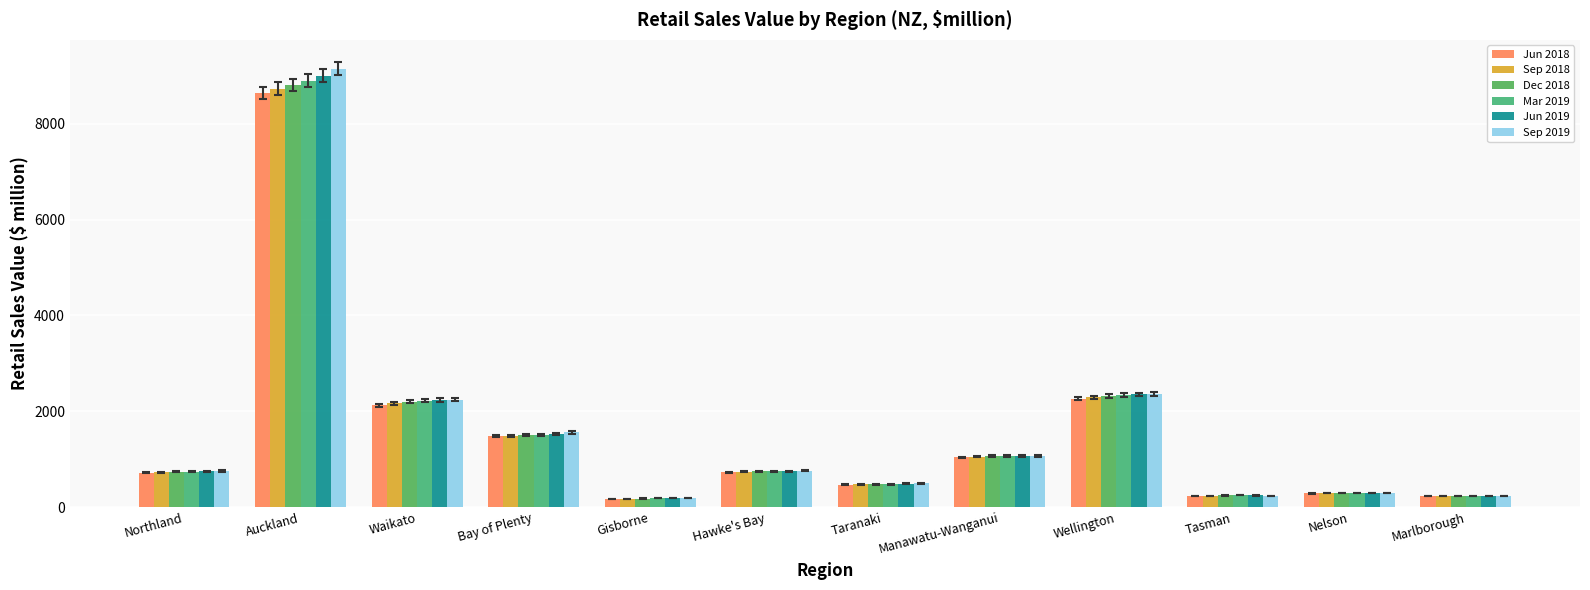

What are all the series names shown in the legend?

Jun 2018, Sep 2018, Dec 2018, Mar 2019, Jun 2019, Sep 2019